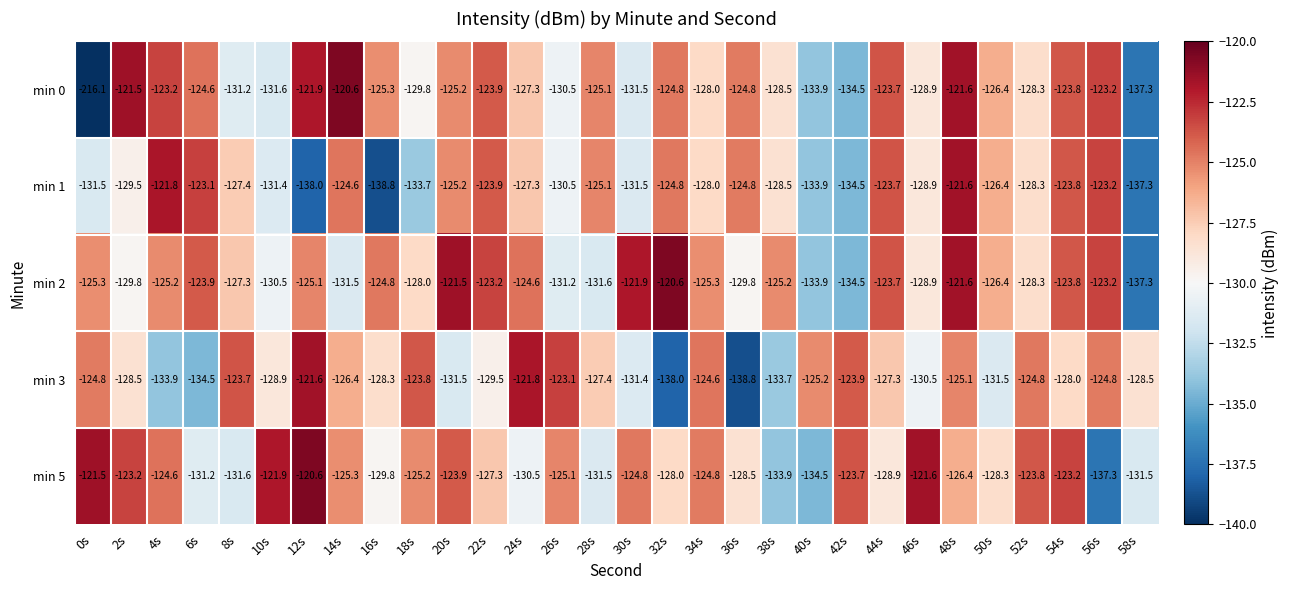

Which series has the largest total across all categories?

min 2